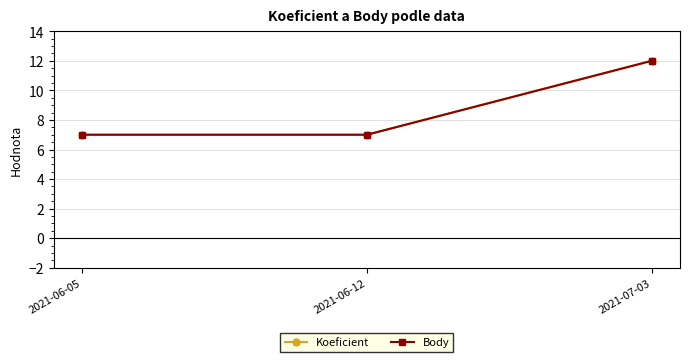

Is this an area chart (filled region under the line)?

No